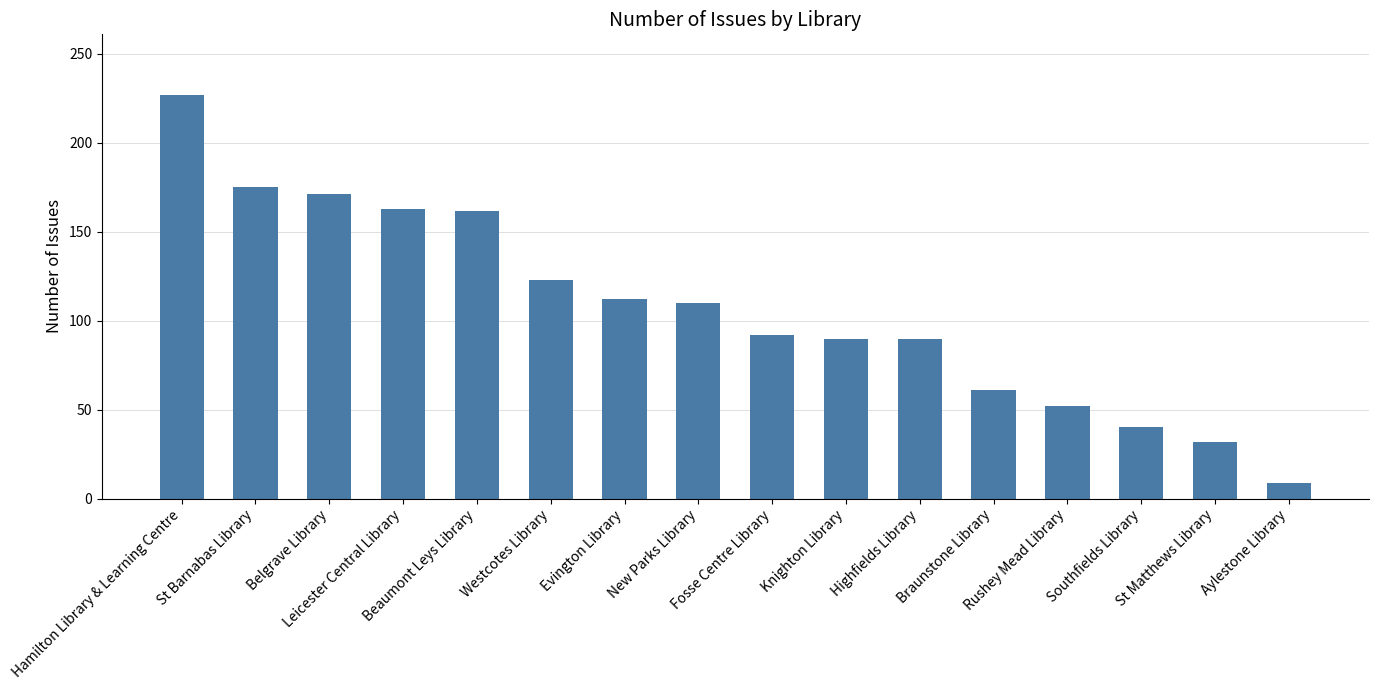

What position from the left is Fosse Centre Library?

9